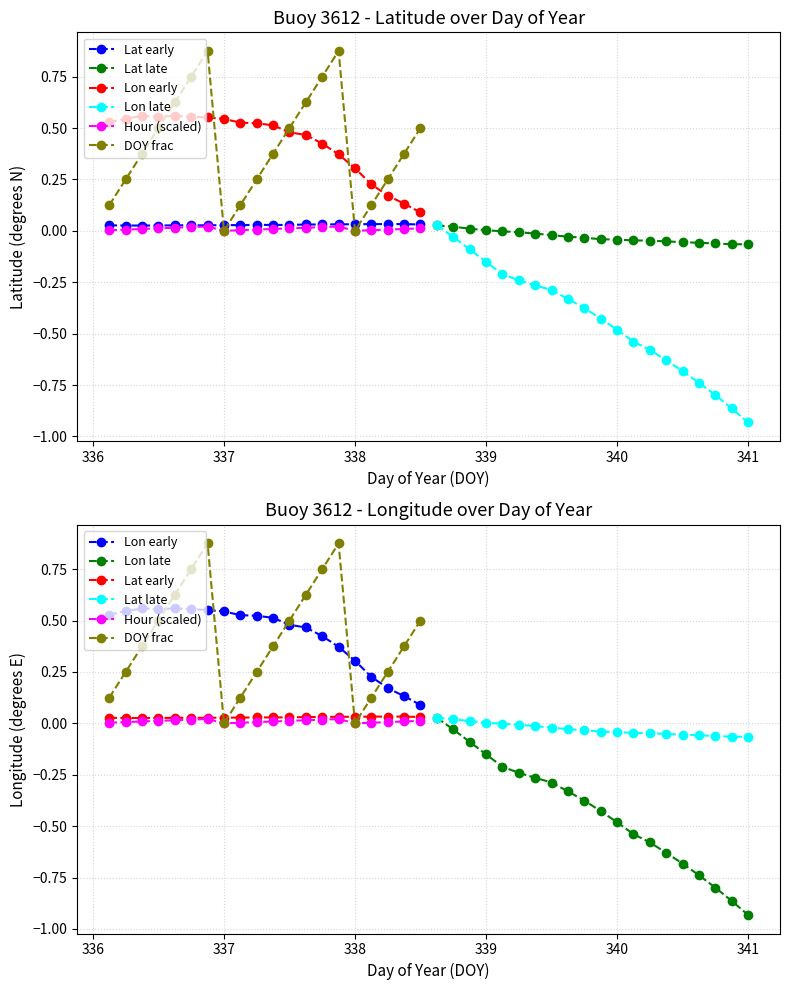

Which series has the widest spread of values?

Lon late